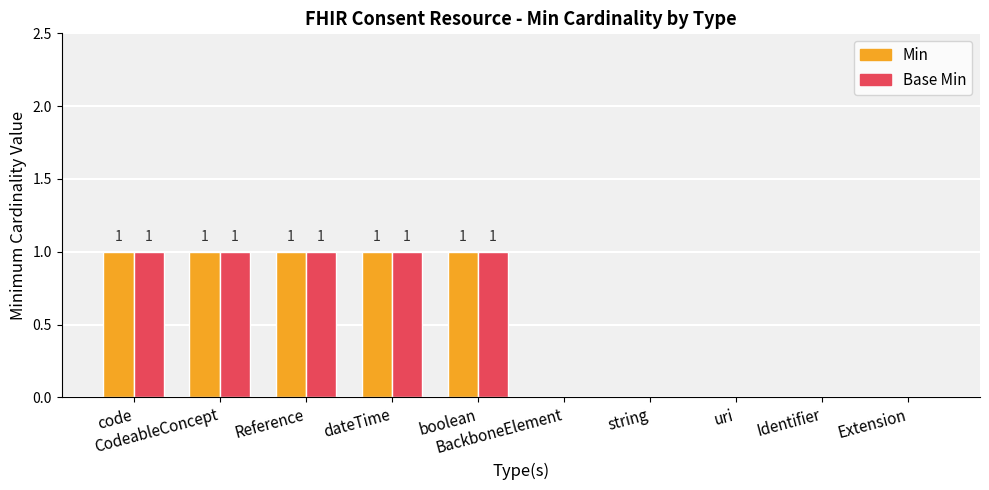

What is the sum of all Min values?

5